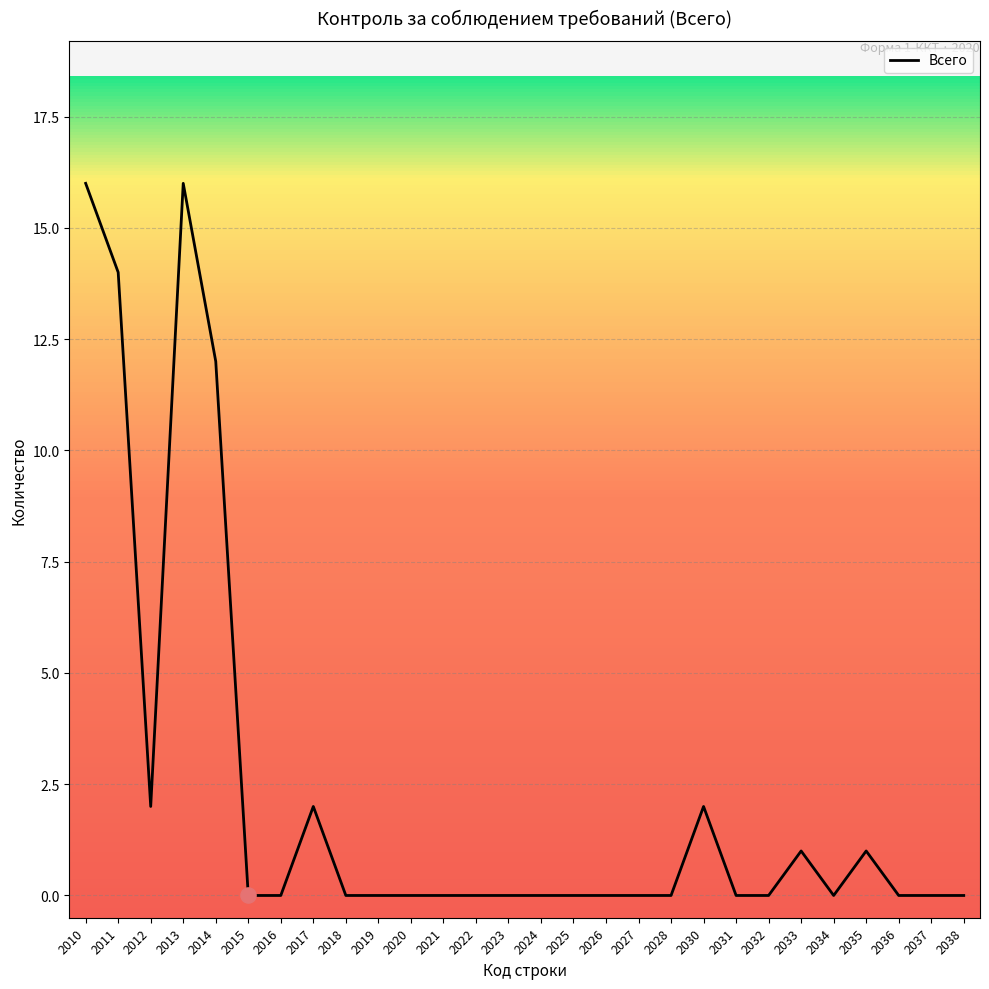

Between 2017 and 2026, which is larger?

2017